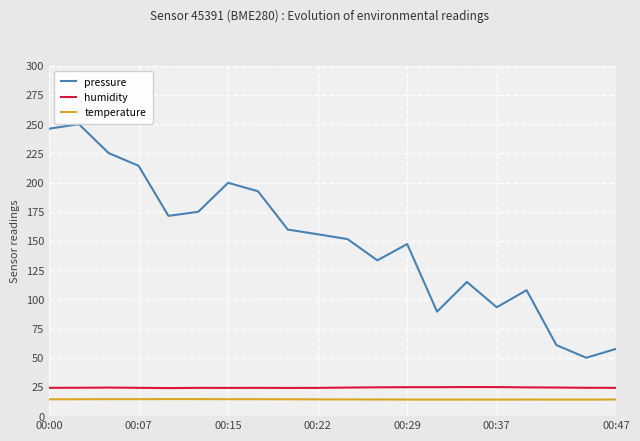

Does the chart display data point markers on the line(s)?

No